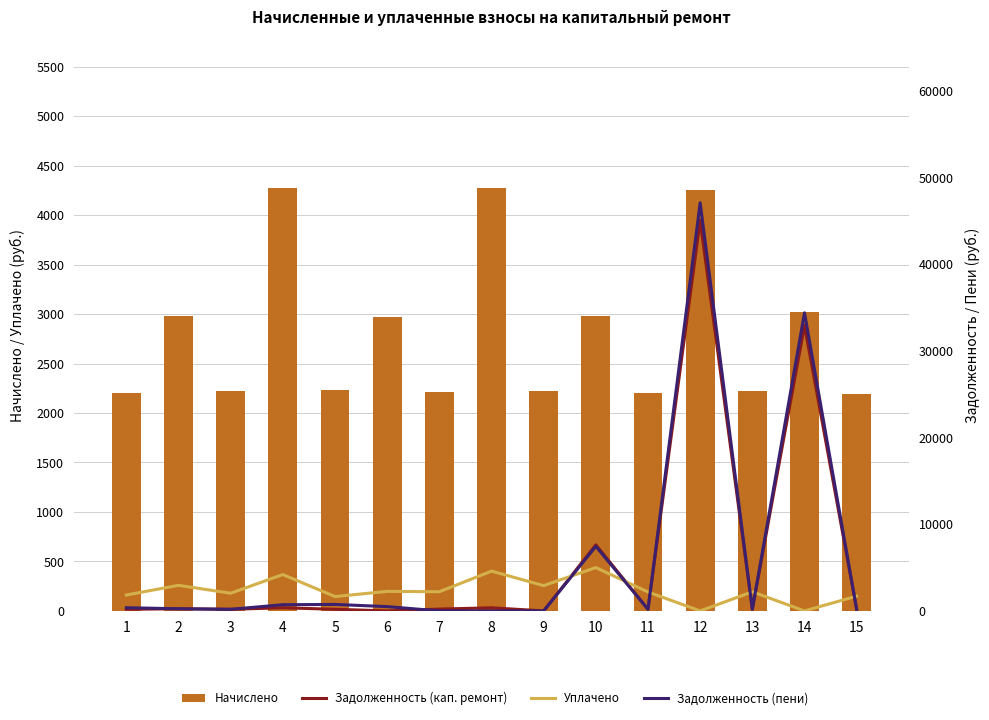

What is the total value across all series at 13?

4798.8